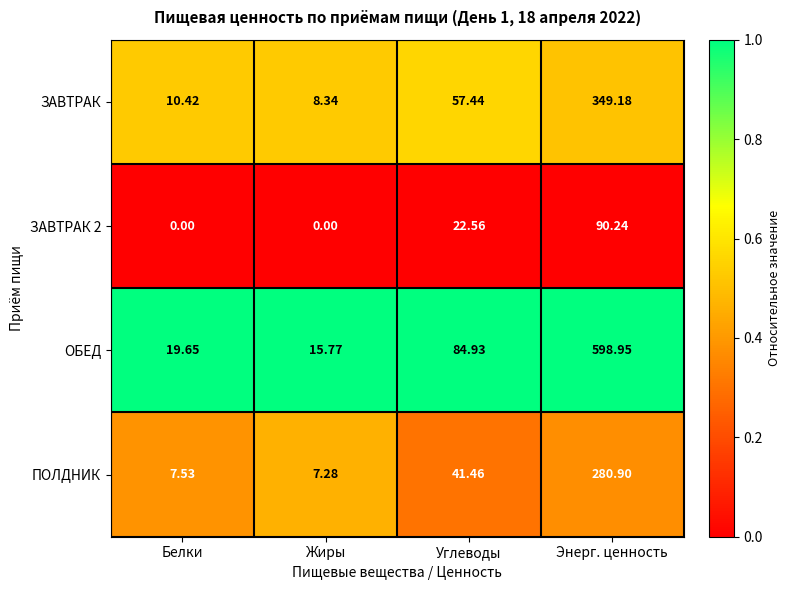

Which series has the largest total across all categories?

ОБЕД